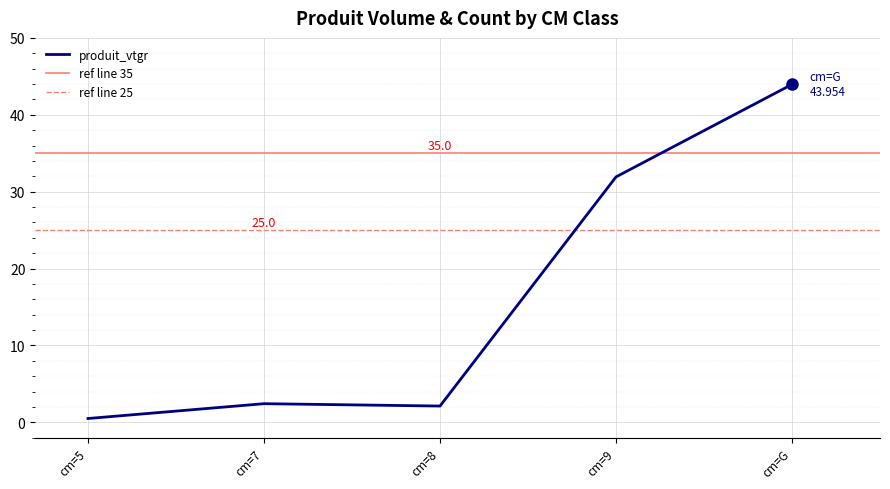

What is the label of the 3rd point from the left?

cm=8